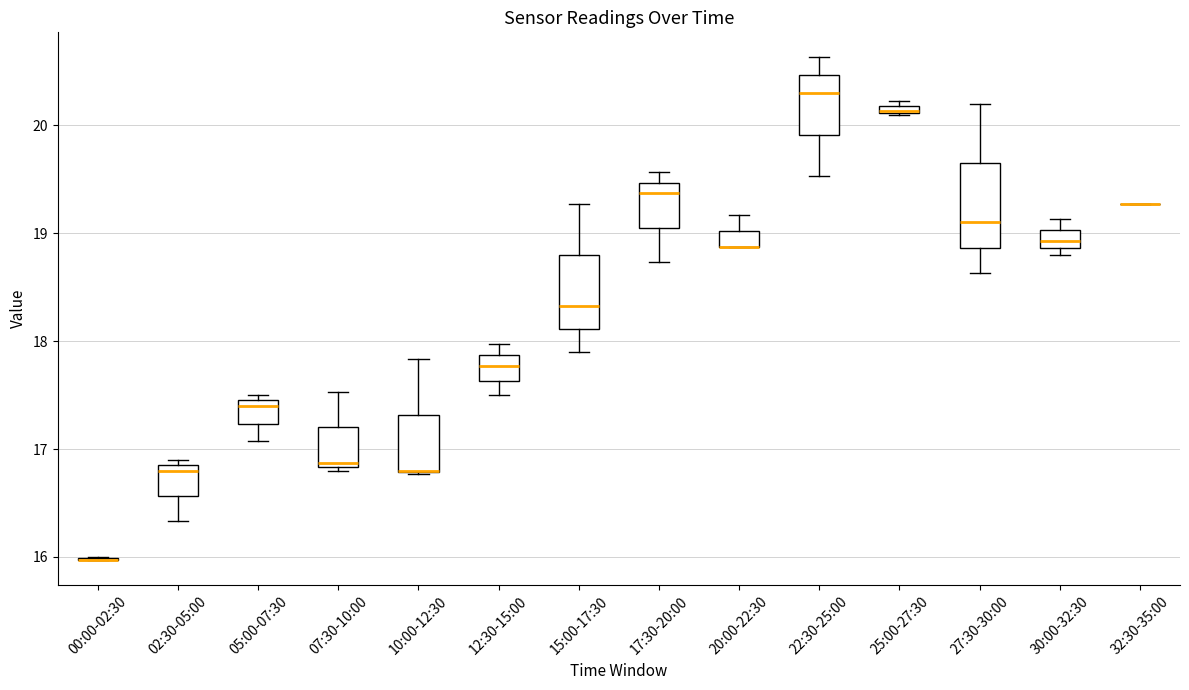

Where is the lower edge of the box for 15:00-17:30 on the y-axis? The values are not printed on the chart, so give them approximately, as read against the axis.

18.1